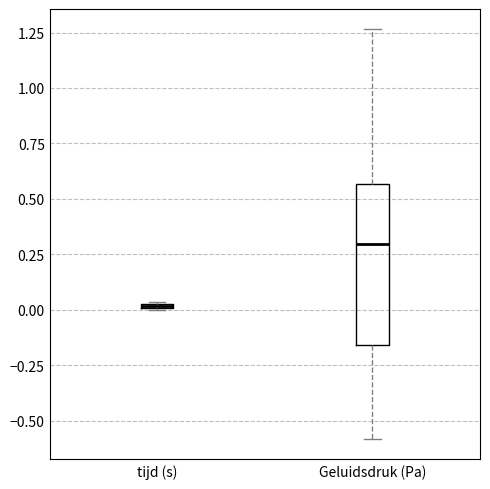

Which box has the lowest median line?

tijd (s)